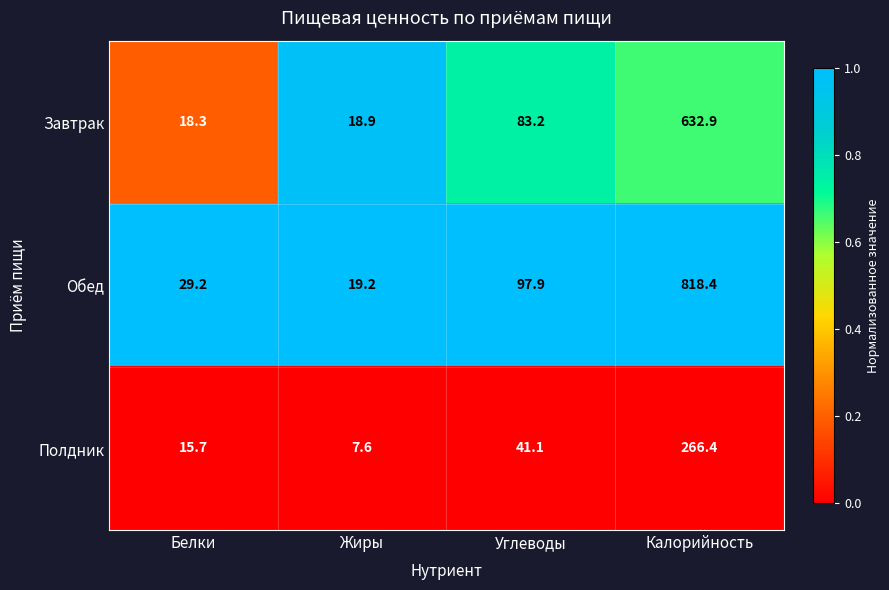

What is the average value of the Завтрак series?

188.3